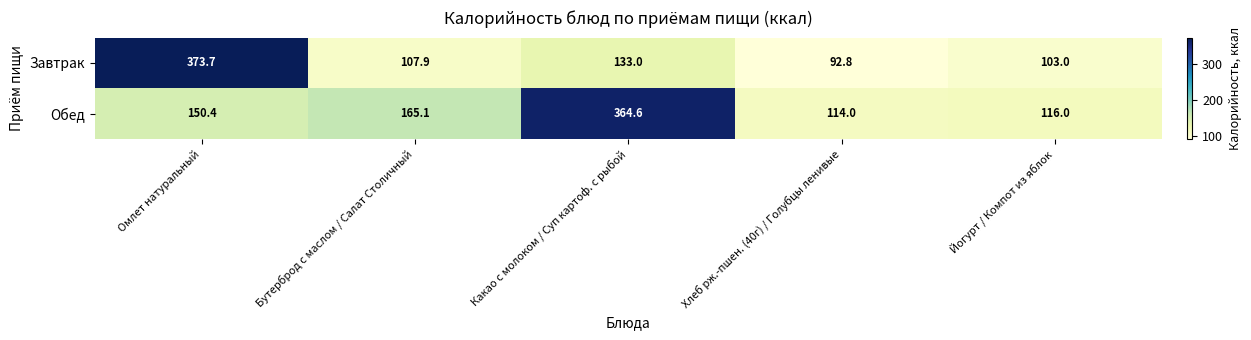

Where does the Обед series first go above 150?

Омлет натуральный